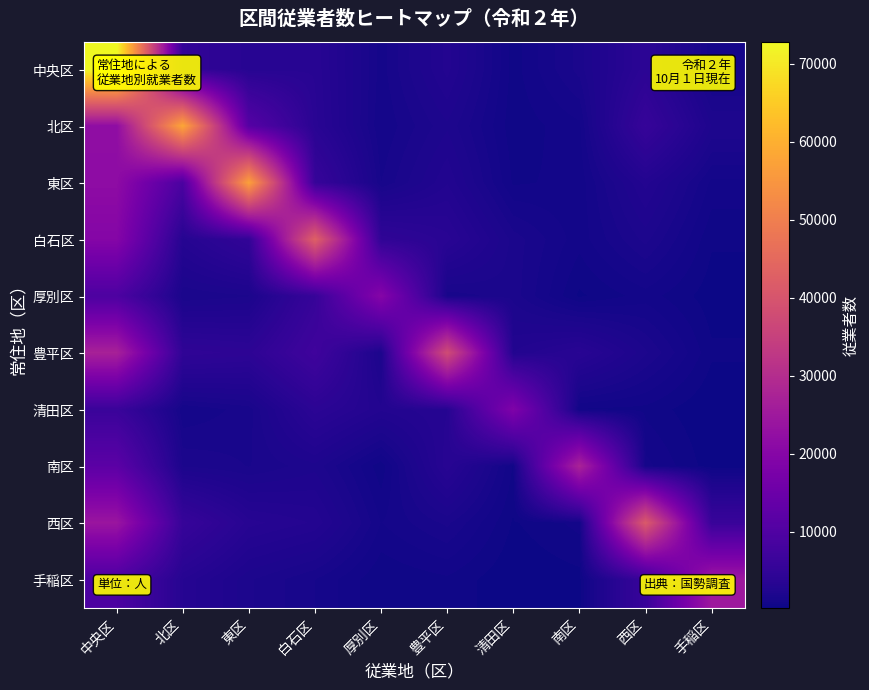

Which label corresponds to the largest value in the chart?

中央区